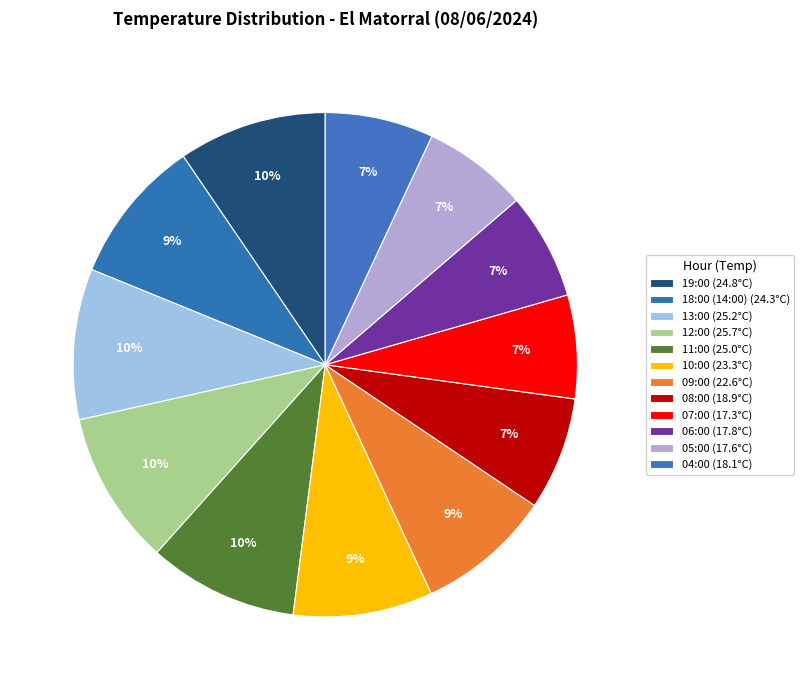

What is the change in value from 07:00 to 06:00?

+0.5